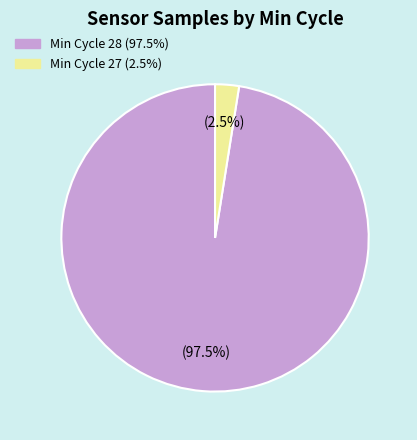

Does any single category account for the majority?

Yes